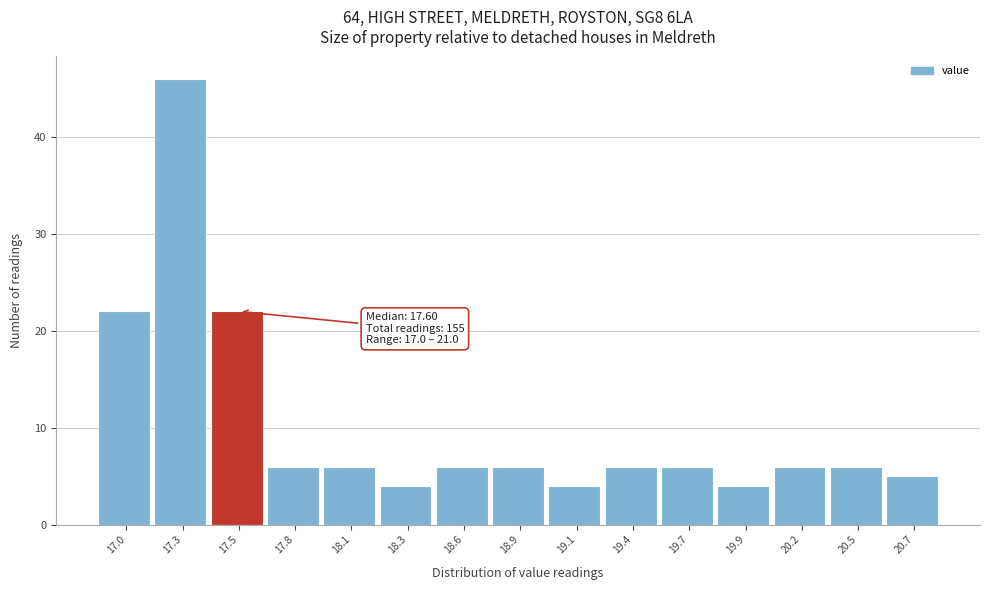

Reading right to left, what are all the values shown in this chart?

5	6	6	4	6	6	4	6	6	4	6	6	22	46	22